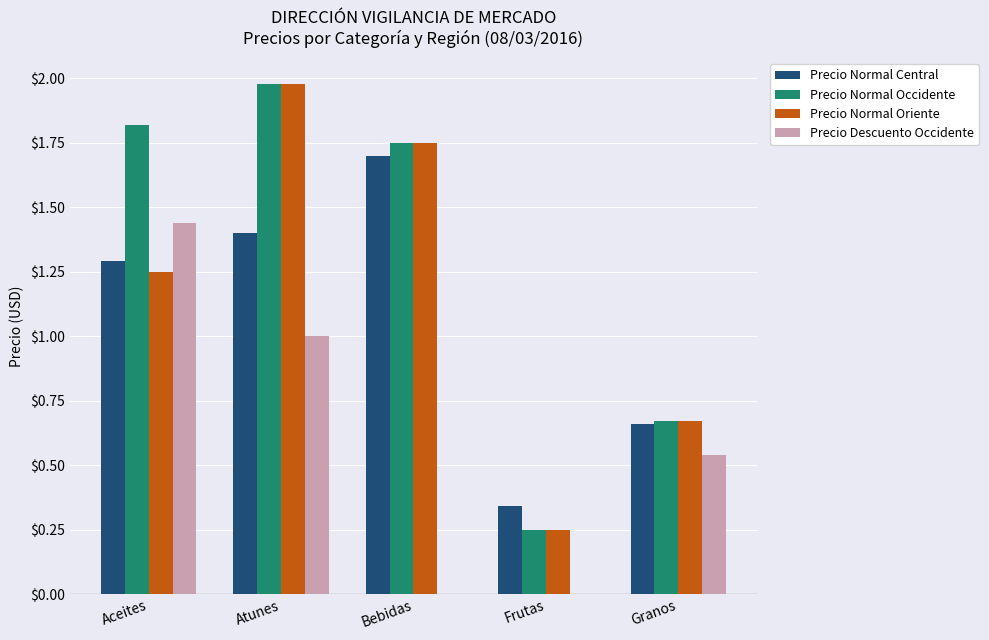

Which series changed the most between Aceites and Atunes?

Precio Normal Oriente